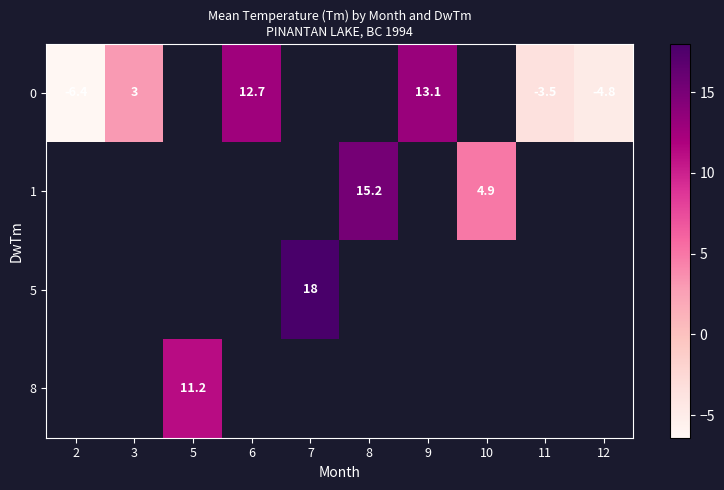

The value of 1 at 8 is 15.2. True or false?

True